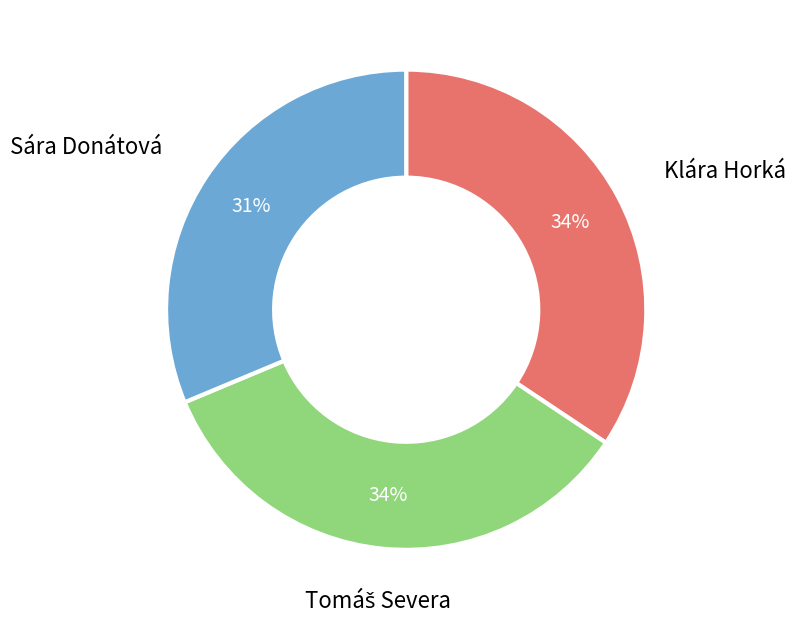

Is it true that Klára Horká is 23% of the pie?

False